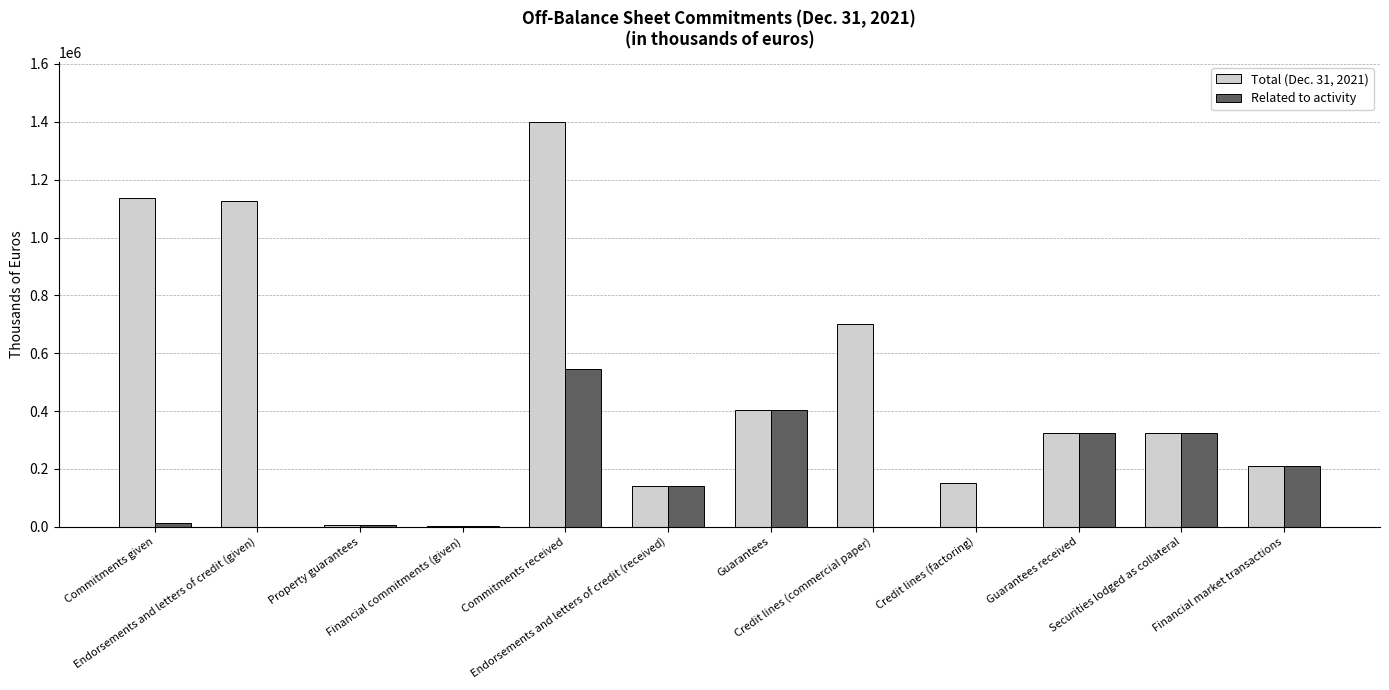

The Related to activity series shows 0 at Endorsements and letters of credit (given). True or false?

True